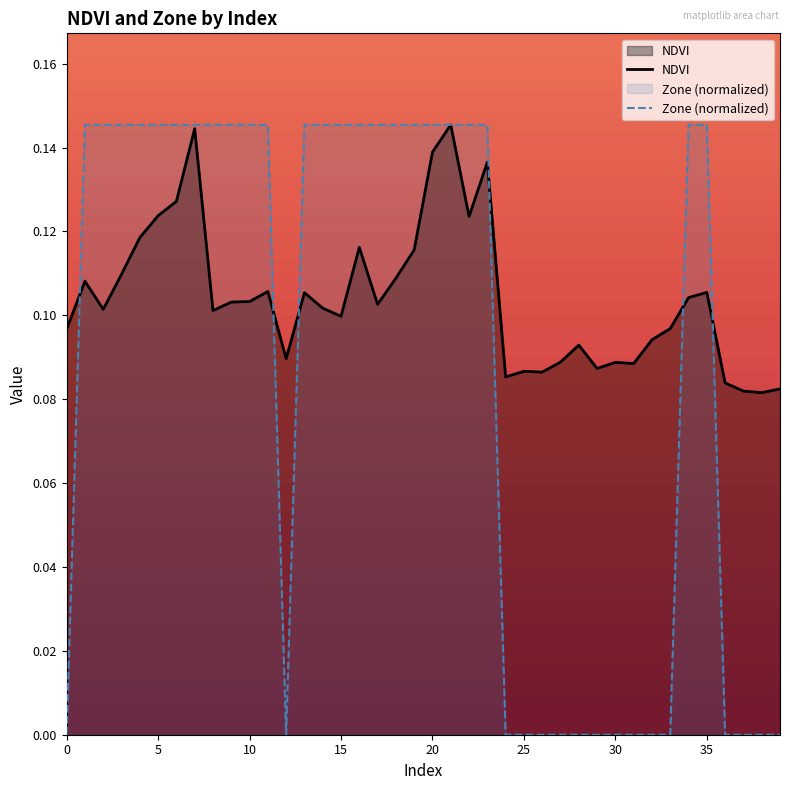

Which series has the widest spread of values?

Zone (normalized)